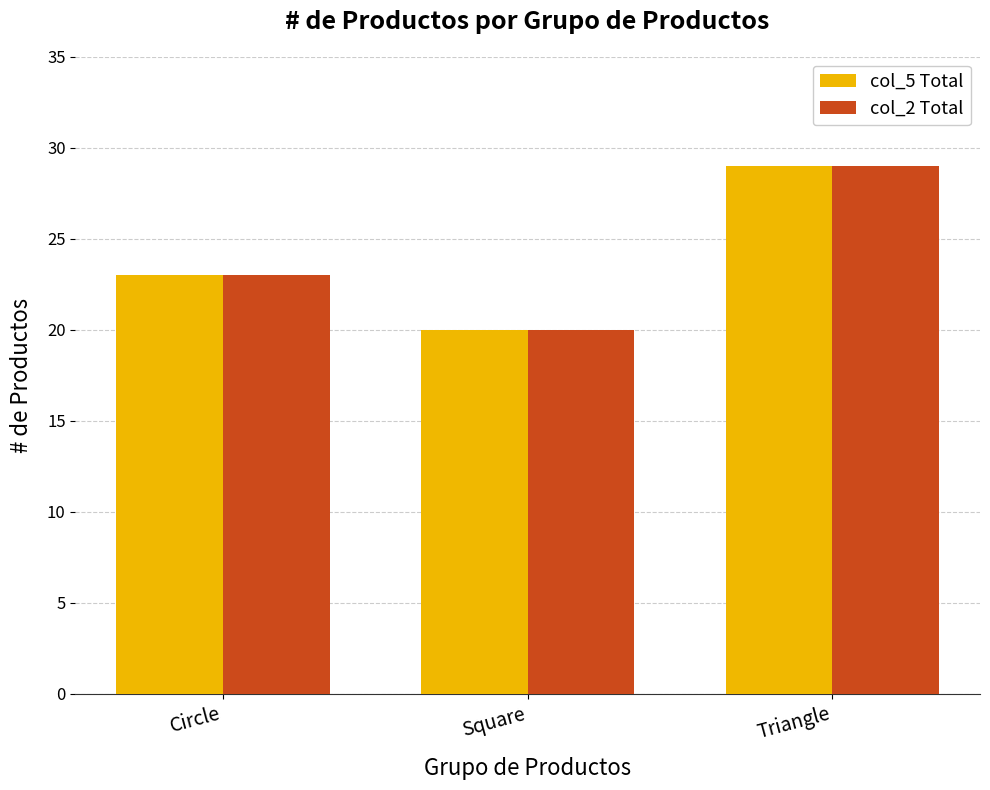

What is the highest value of the col_5 Total series?

29